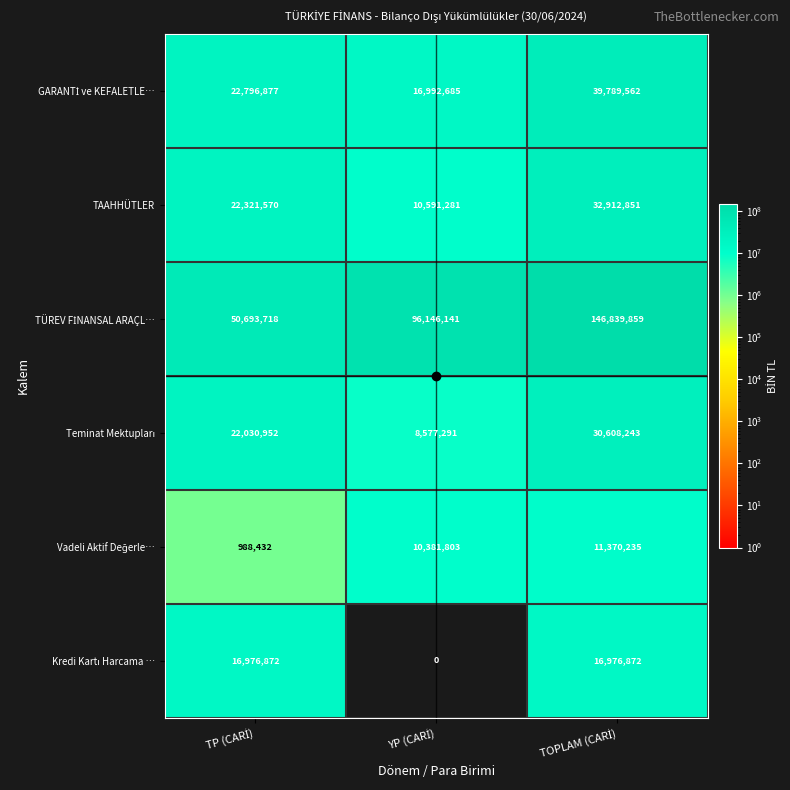

At how many categories does at least one series exceed 5929253?

3